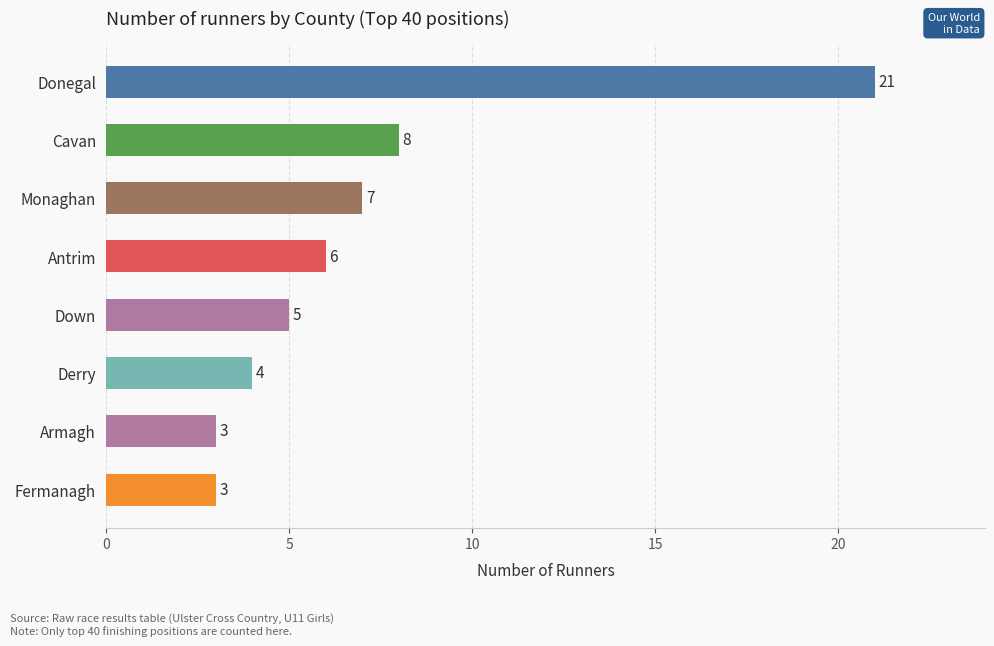

Are the bars grouped side by side (vs. stacked)?

No